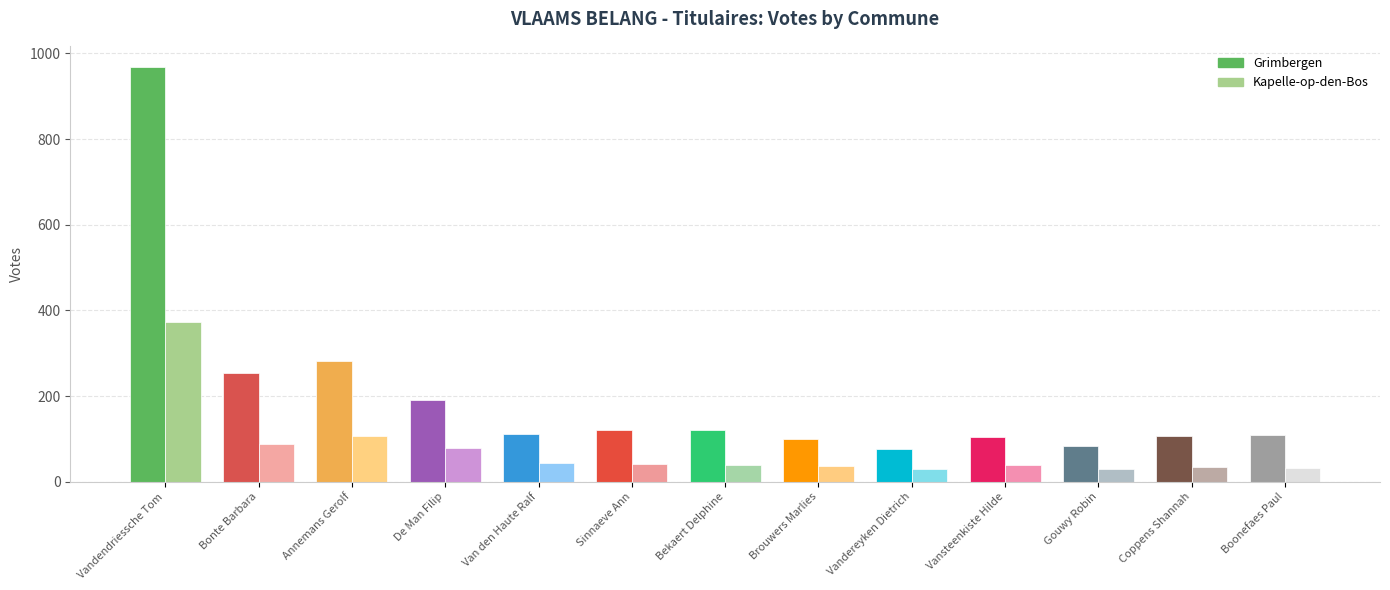

Reading right to left, what are all the values shown in this chart?

Grimbergen: 110	106	83	105	77	99	120	121	111	192	283	254	969
Kapelle-op-den-Bos: 32	34	31	40	29	37	39	41	43	79	106	89	373